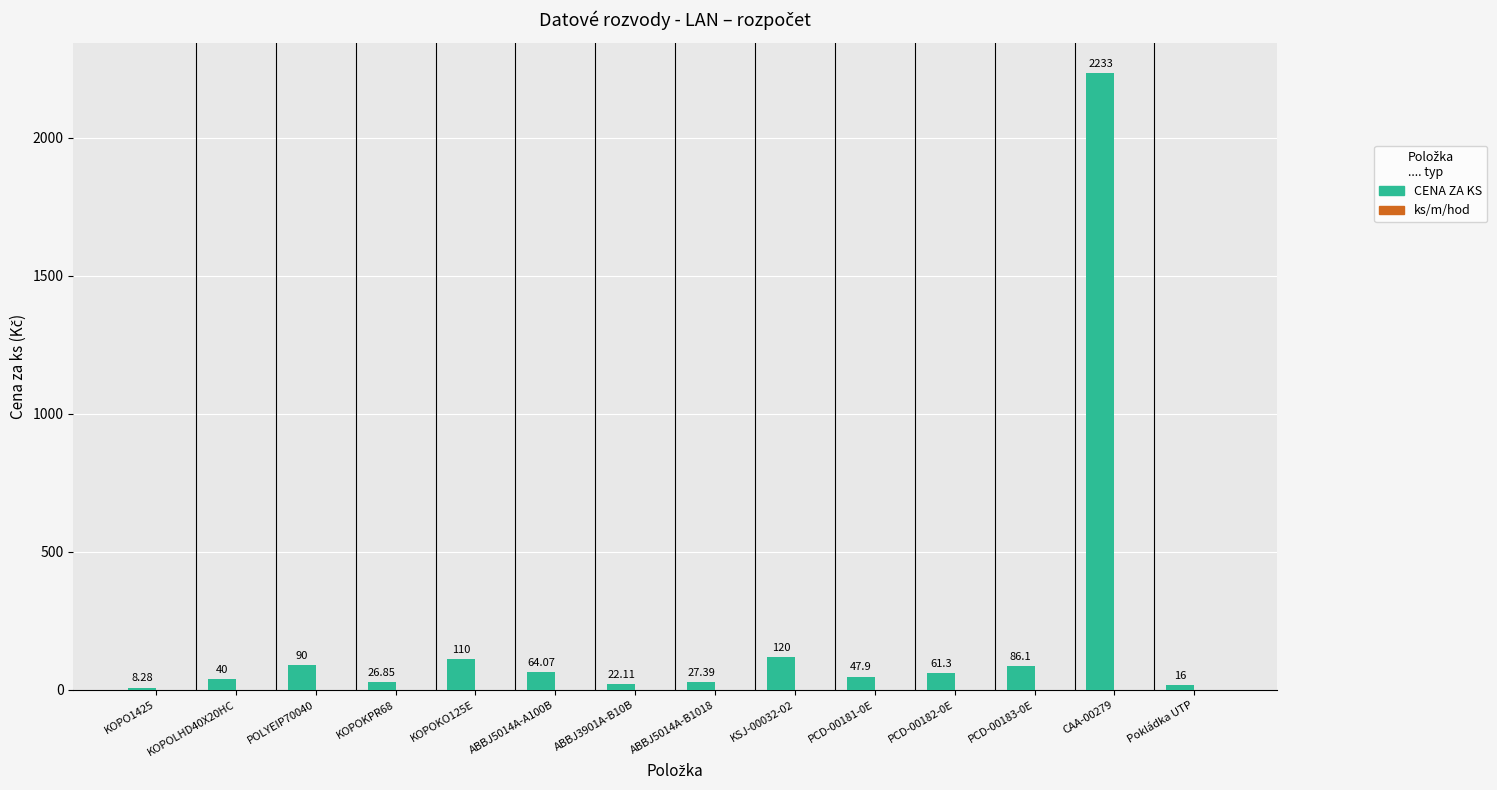

What is the ratio of the value at KOPOKO125E to the value at KSJ-00032-02?

0.9